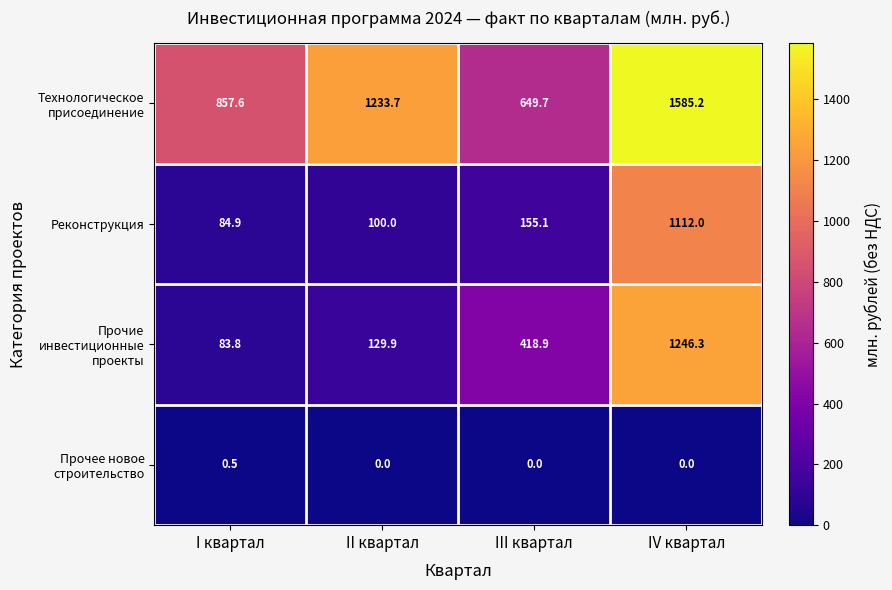

What is the difference between the Прочие инвестиционные проекты values at II квартал and IV квартал?

1116.4